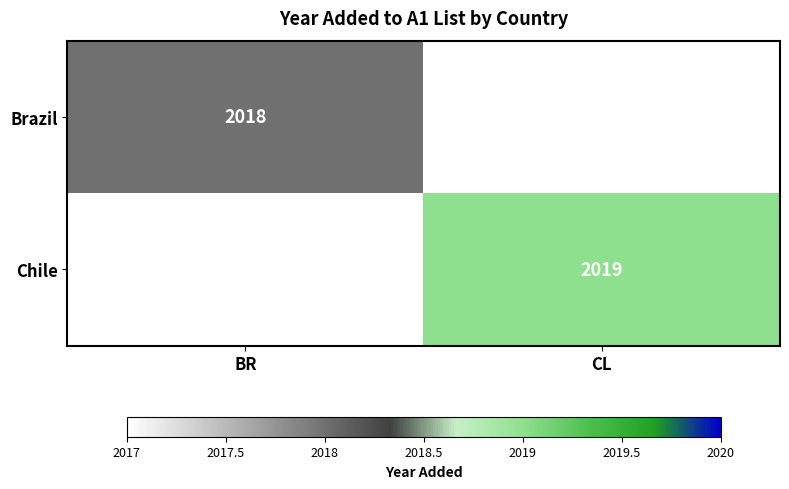

True or false: Brazil has a value of 3214 at BR.

False